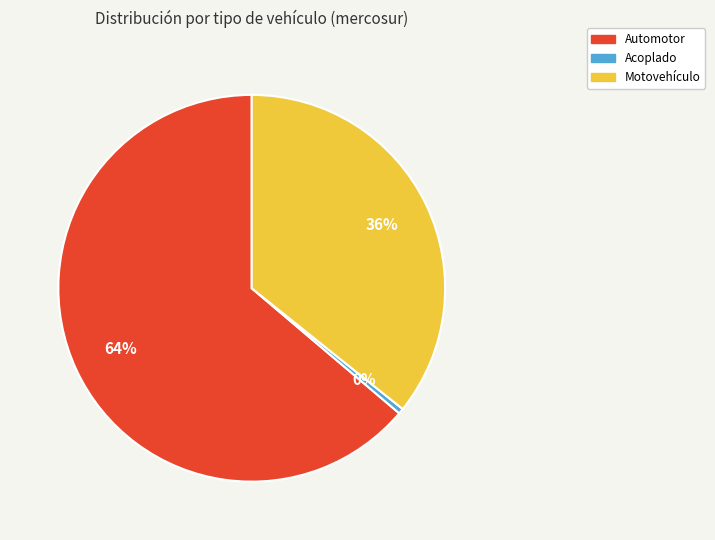

Which category has the smallest portion of the pie?

Acoplado